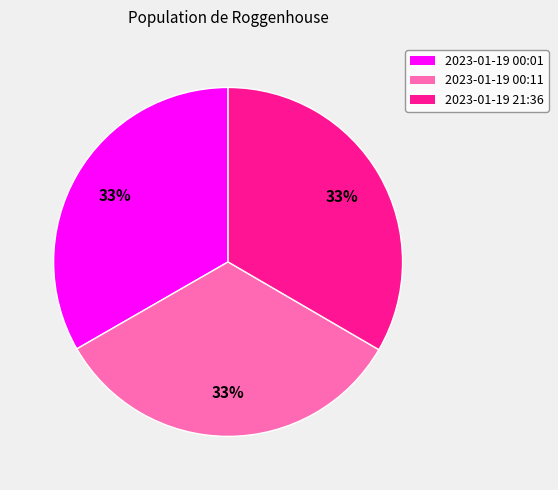

How many segments does this pie chart have?

3